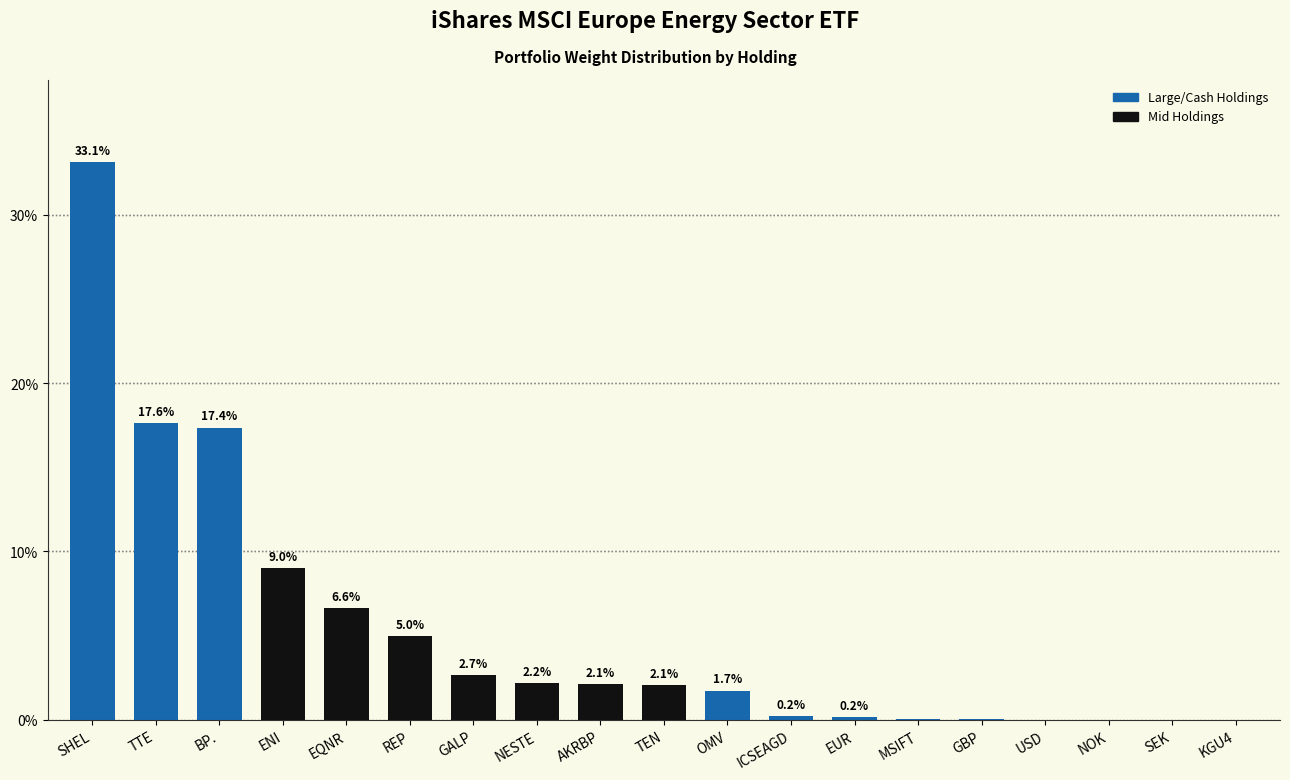

Which has a higher value, TTE or BP.?

TTE